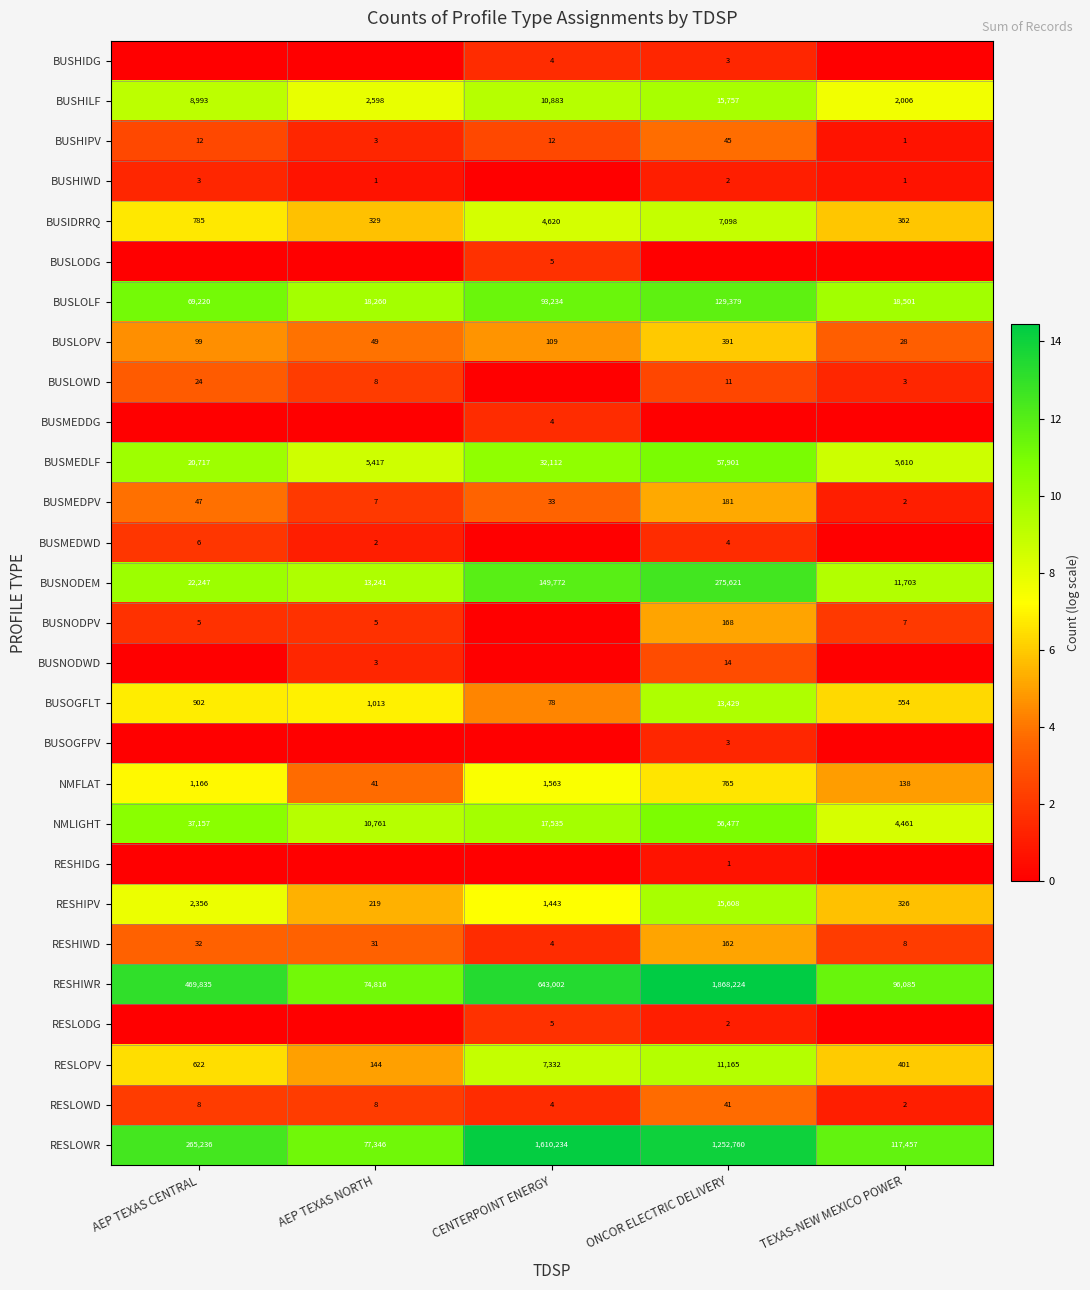

How many distinct data groups are displayed?

28